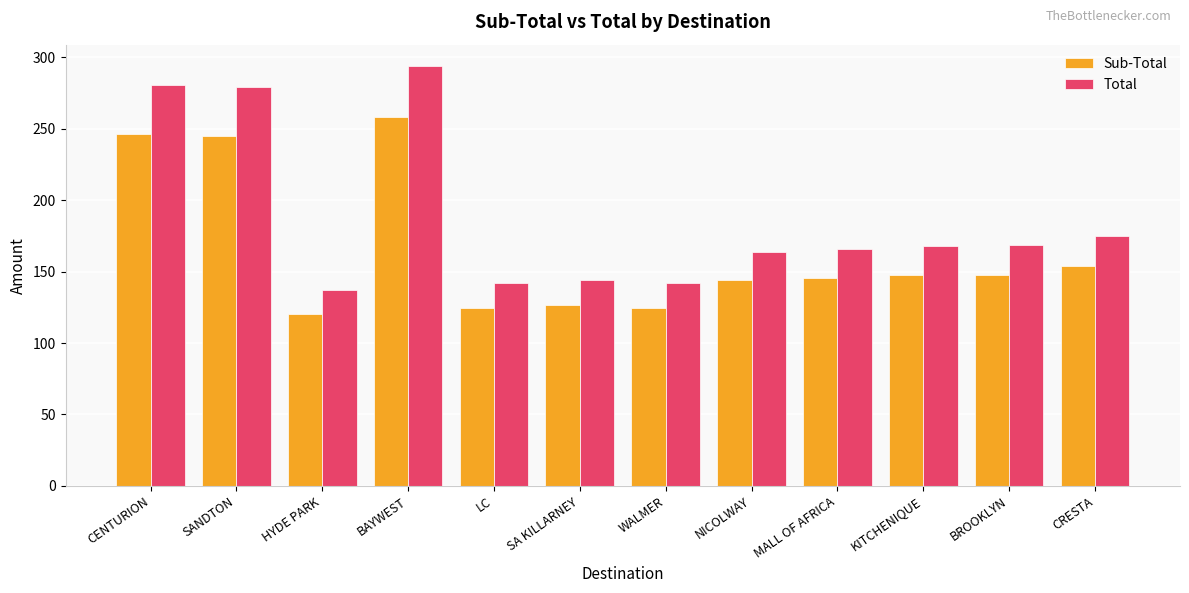

True or false: Sub-Total has a value of 124.4 at LC.

True